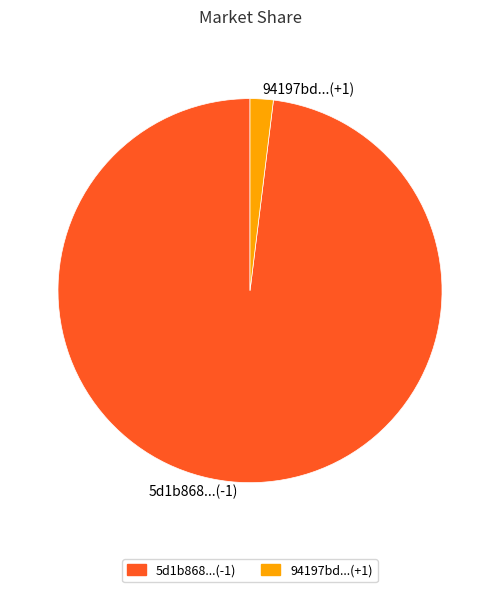

What is the smallest slice in the pie chart?

94197bd...(+1)